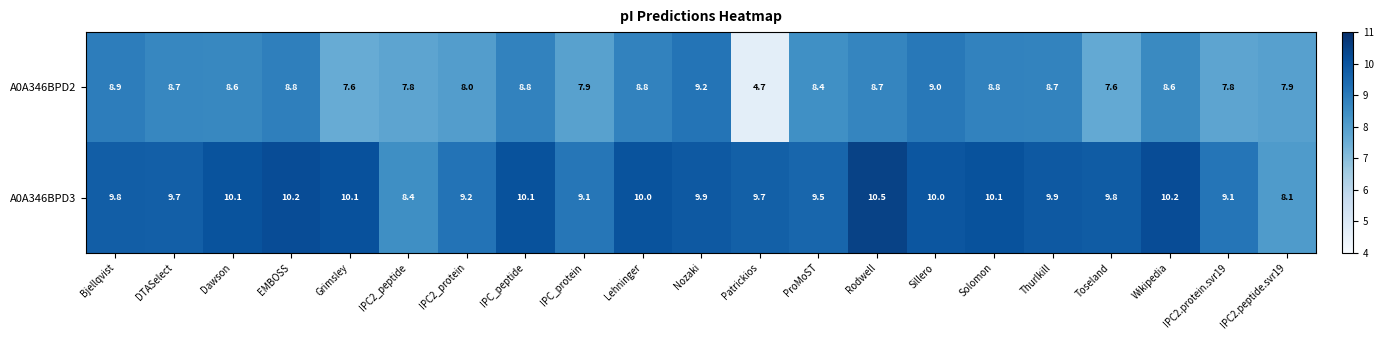

What is the sum of all A0A346BPD2 values?

173.3